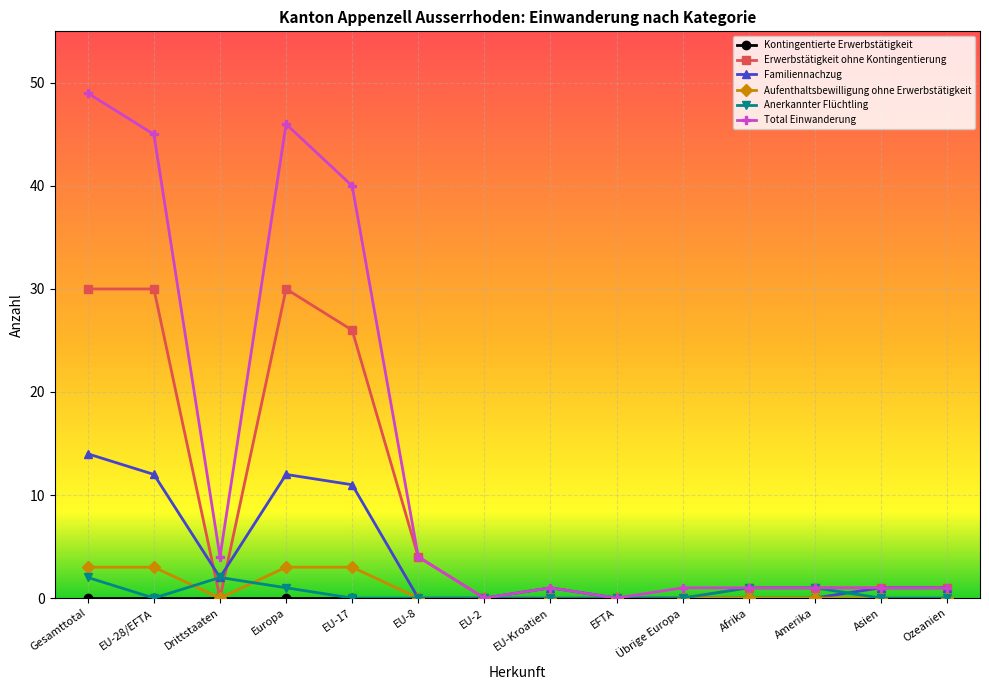

Is it true that Erwerbstätigkeit ohne Kontingentierung equals 8 at Europa?

False